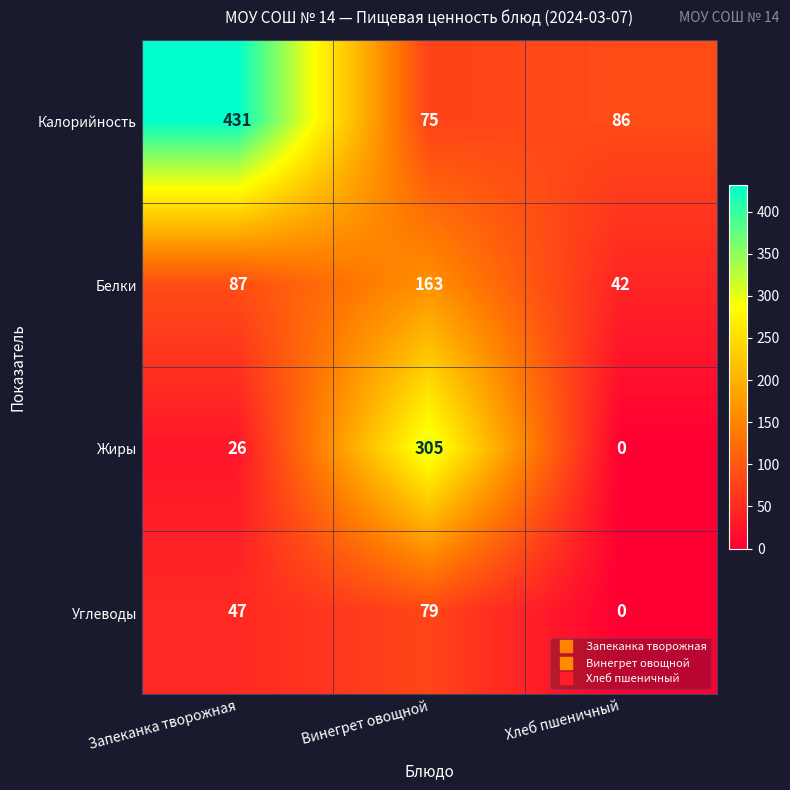

The Жиры series shows 101 at Винегрет овощной. True or false?

False